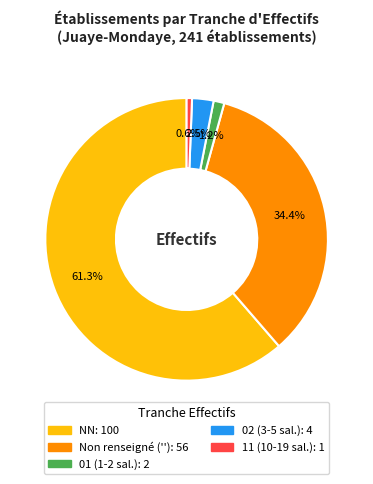

Is there any slice that represents more than half of the pie?

Yes